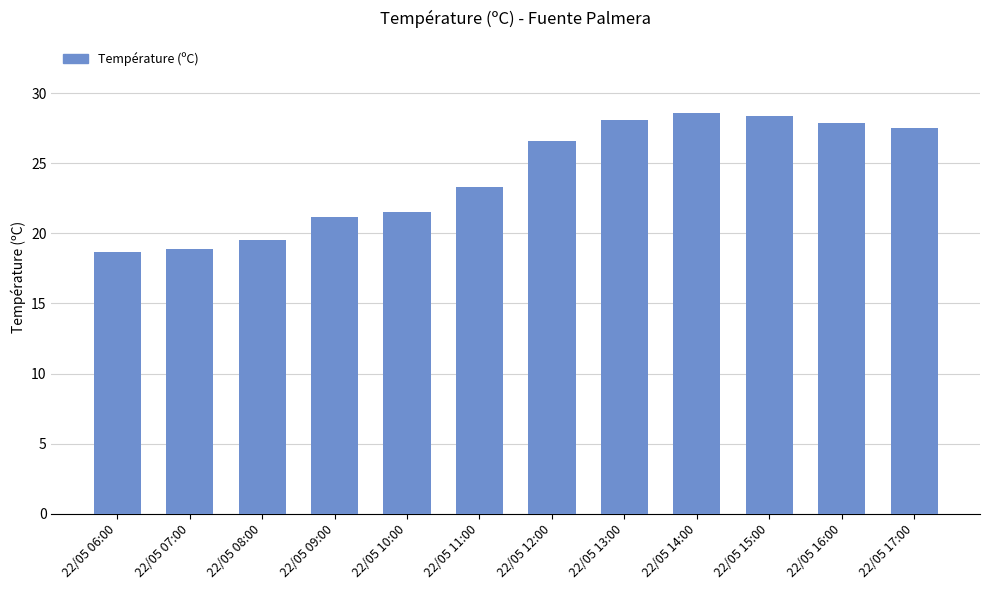

What is the greatest value displayed?

28.6